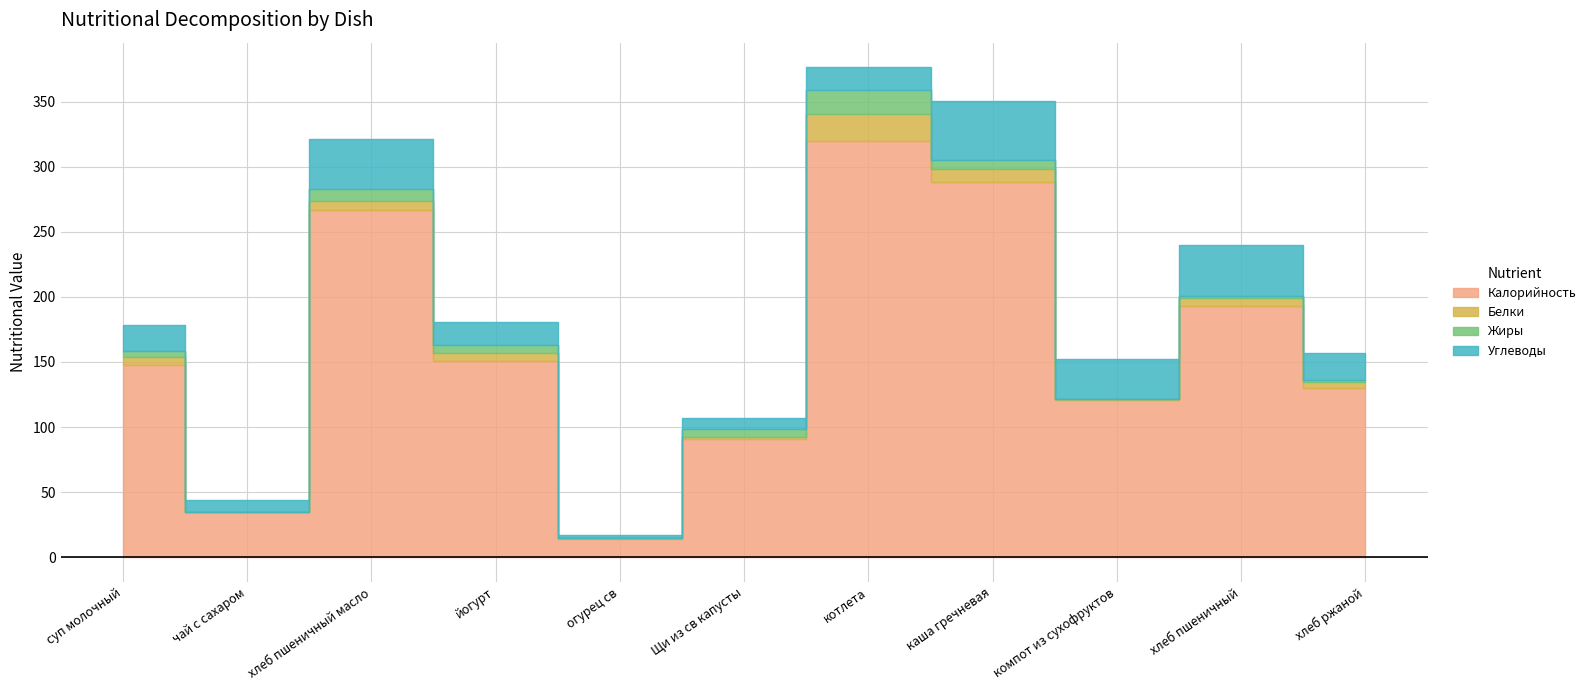

Which series has the largest total across all categories?

Калорийность